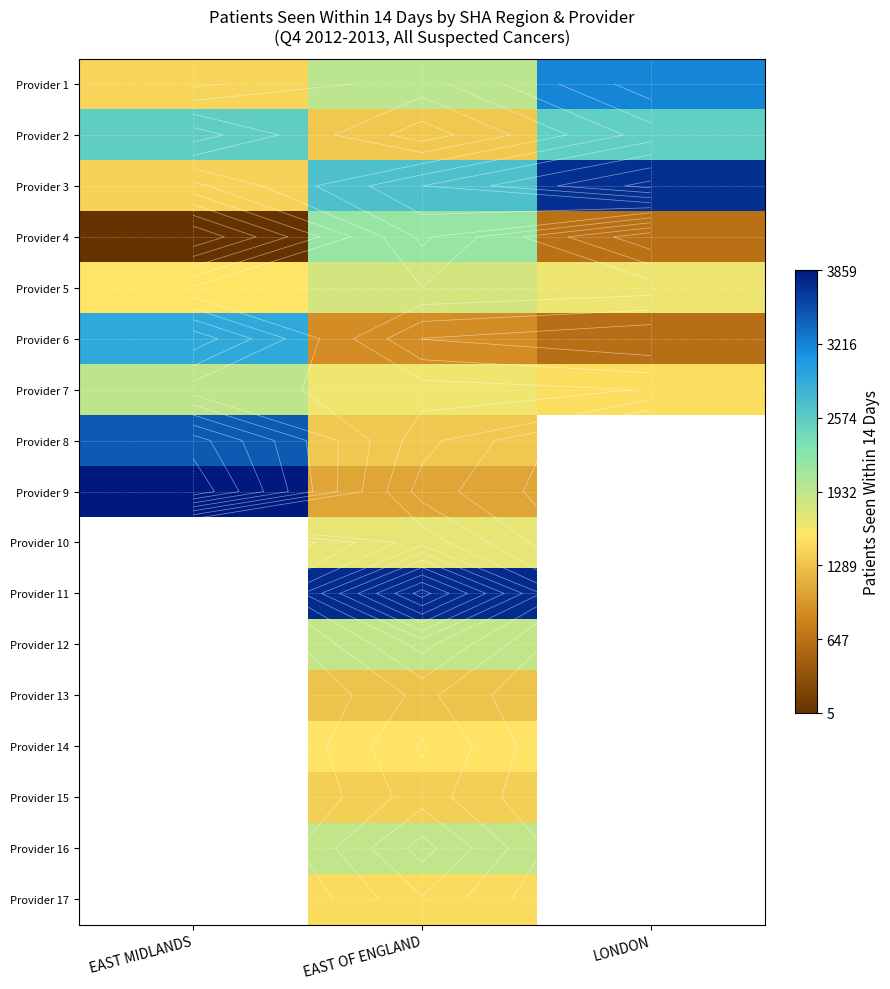

Is the value of Provider 13 at EAST OF ENGLAND greater than the value of Provider 4 at EAST MIDLANDS?

Yes